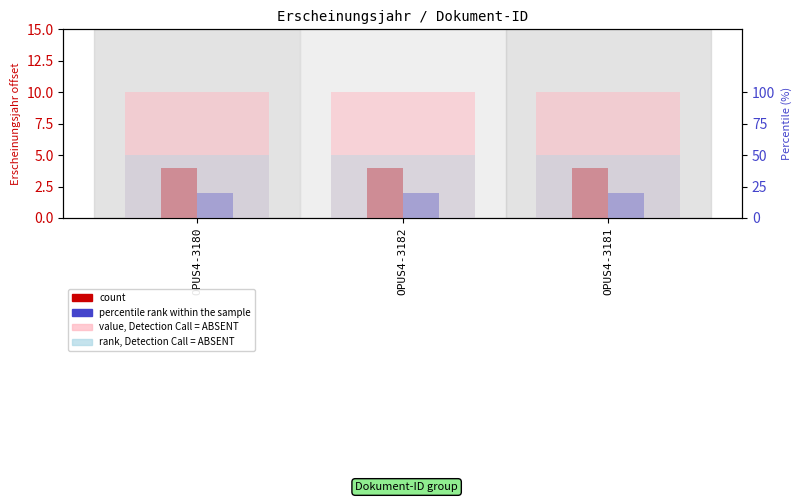

At which category is the sum across all series the highest?

OPUS4-3180